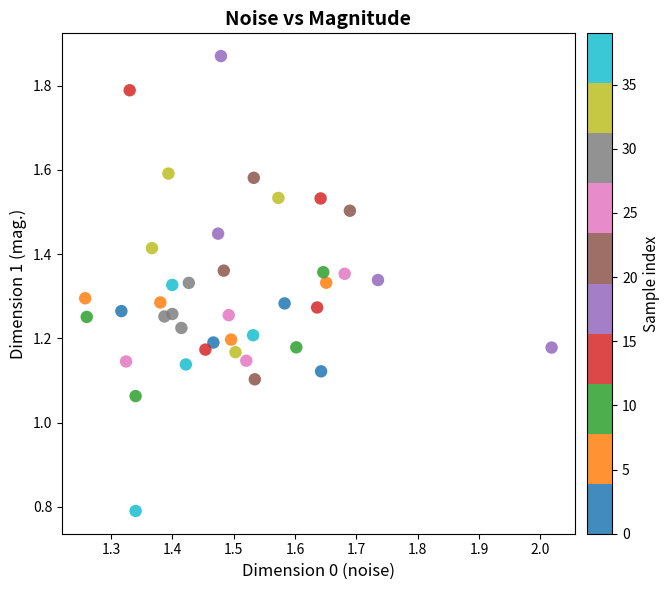

What is the range of X values (max minus min)?

0.8